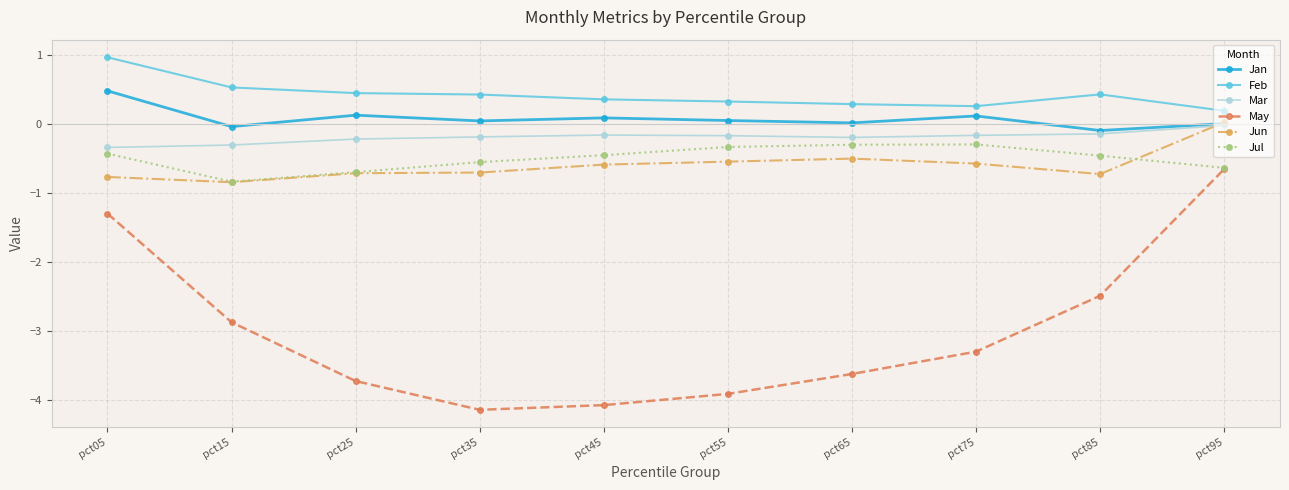

What value does the Feb series have at pct15?

0.5